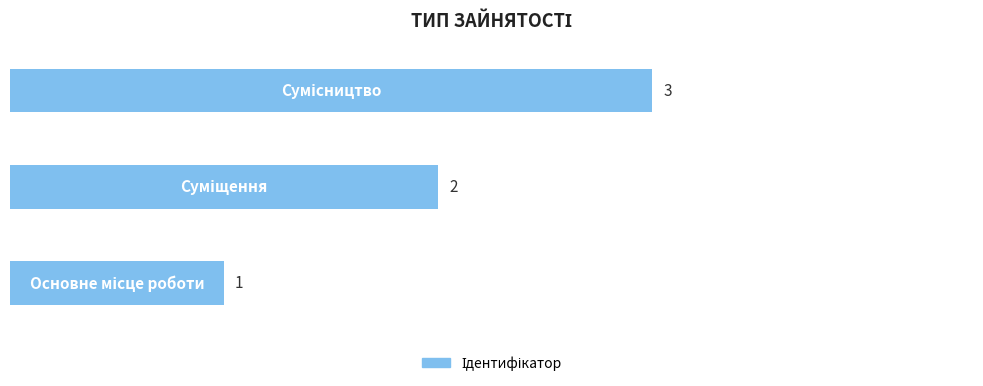

What is the maximum value shown in the chart?

3